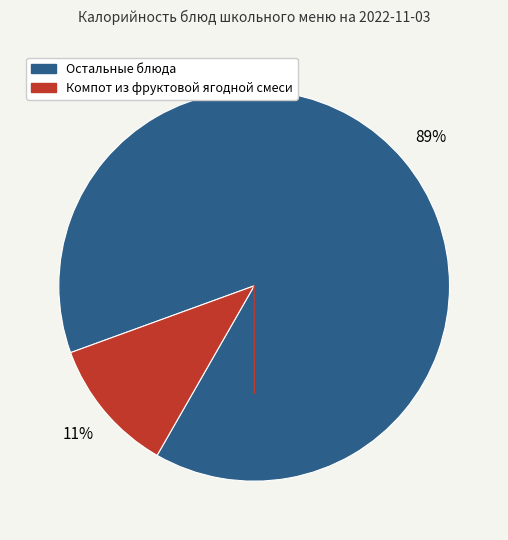

Is there a majority slice in this chart?

Yes